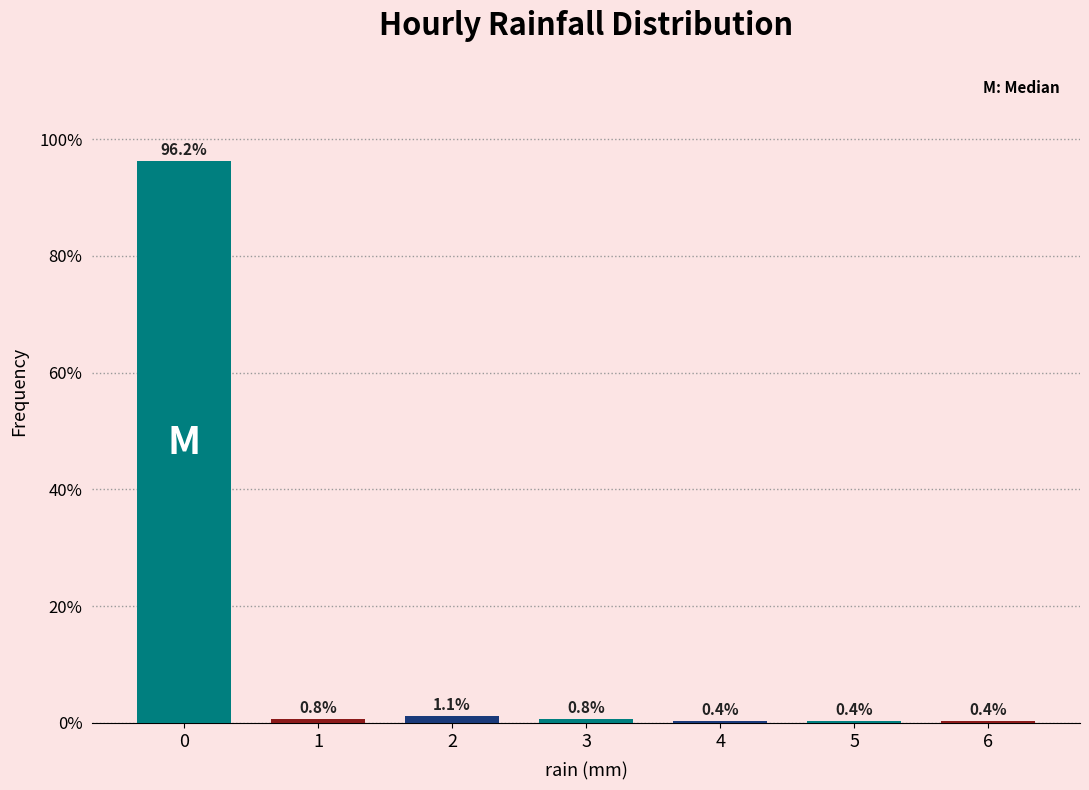

Reading left to right, list all the values displayed in this chart.

96.2	0.8	1.1	0.8	0.4	0.4	0.4